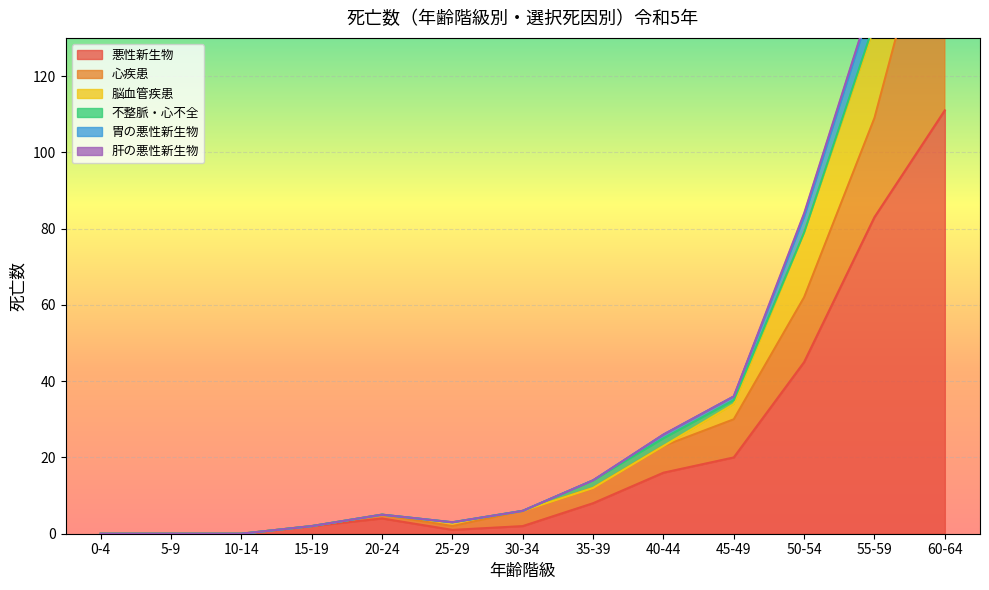

Reading left to right, extract all data points from this chart.

悪性新生物: 0-4=0	5-9=0	10-14=0	15-19=2	20-24=4	25-29=1	30-34=2	35-39=8	40-44=16	45-49=20	50-54=45	55-59=83	60-64=111
心疾患: 0-4=0	5-9=0	10-14=0	15-19=0	20-24=1	25-29=1	30-34=4	35-39=4	40-44=7	45-49=10	50-54=17	55-59=26	60-64=67
脳血管疾患: 0-4=0	5-9=0	10-14=0	15-19=0	20-24=0	25-29=1	30-34=0	35-39=0	40-44=0	45-49=4	50-54=17	55-59=24	60-64=19
不整脈・心不全: 0-4=0	5-9=0	10-14=0	15-19=0	20-24=0	25-29=0	30-34=0	35-39=2	40-44=2	45-49=1	50-54=0	55-59=1	60-64=6
胃の悪性新生物: 0-4=0	5-9=0	10-14=0	15-19=0	20-24=0	25-29=0	30-34=0	35-39=0	40-44=1	45-49=1	50-54=4	55-59=7	60-64=12
肝の悪性新生物: 0-4=0	5-9=0	10-14=0	15-19=0	20-24=0	25-29=0	30-34=0	35-39=0	40-44=0	45-49=0	50-54=1	55-59=1	60-64=5